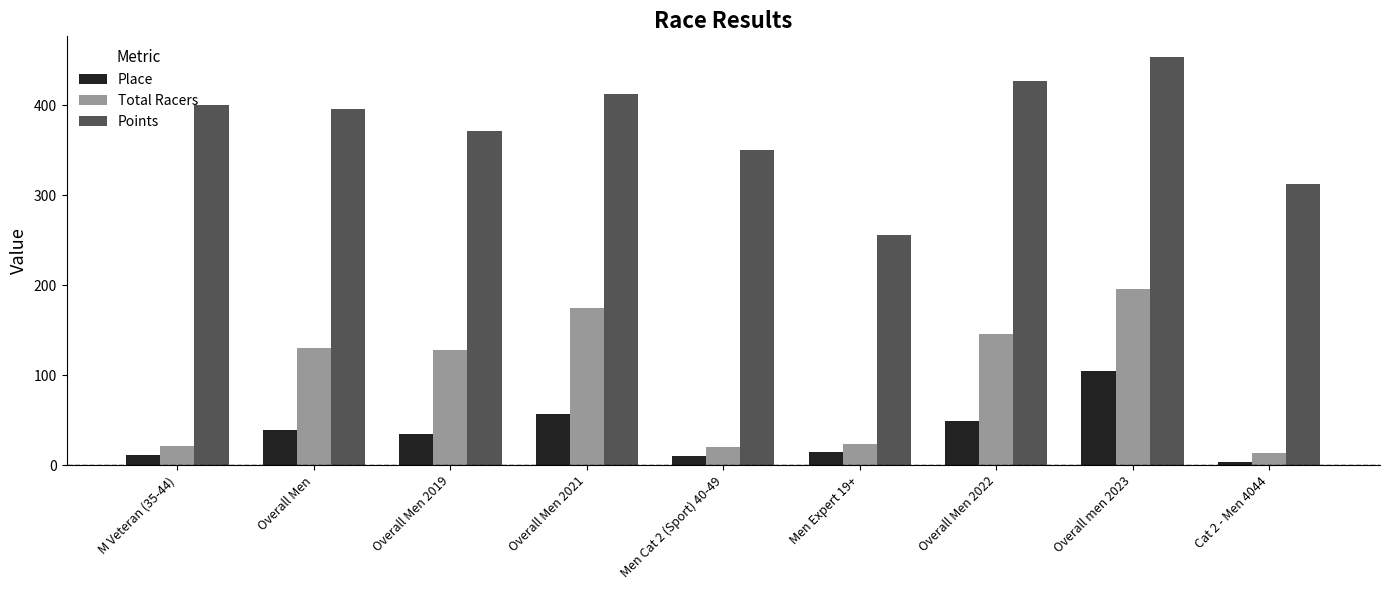

What is the label of the 3rd bar from the right?

Overall Men 2022